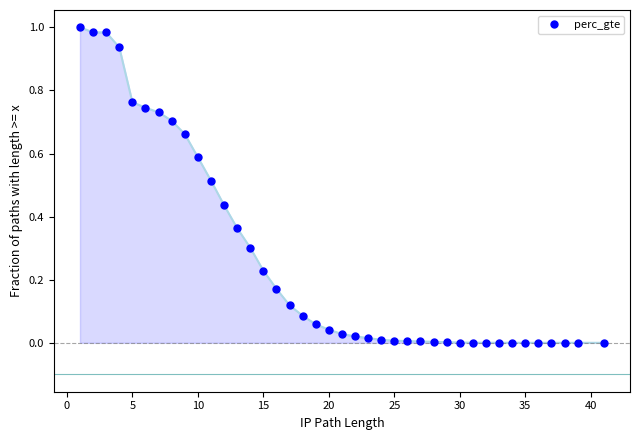

What is the average value?

0.3